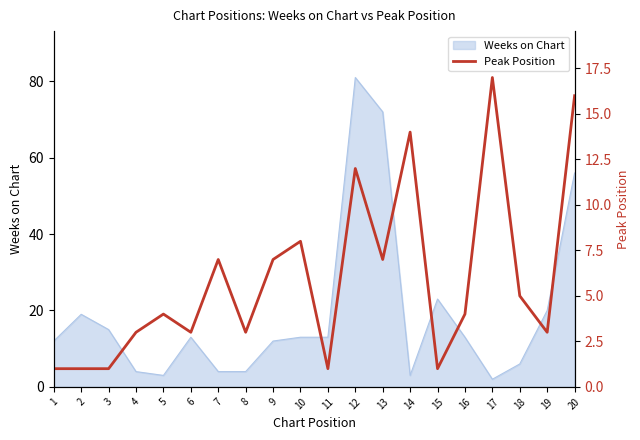

At which label is Weeks on Chart closest to 41?

20